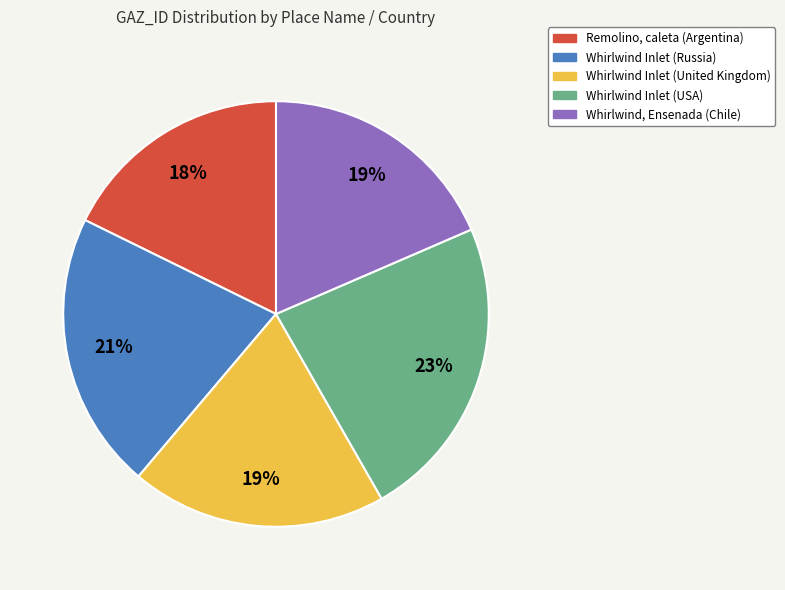

To the nearest percent, what percentage of the pie is Whirlwind Inlet (United Kingdom)?

19%